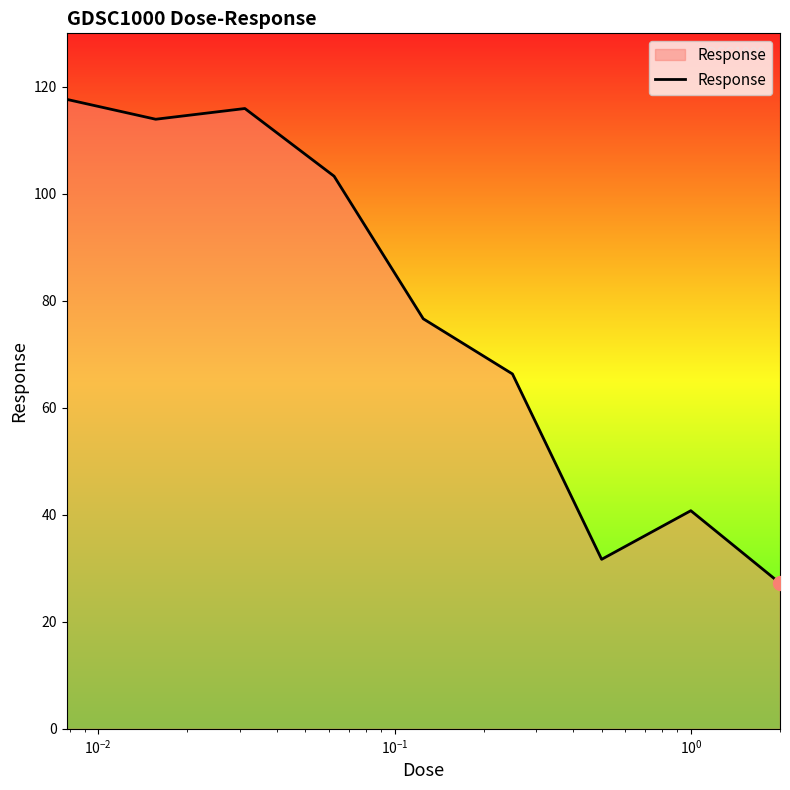

What is the smallest value displayed?

27.2